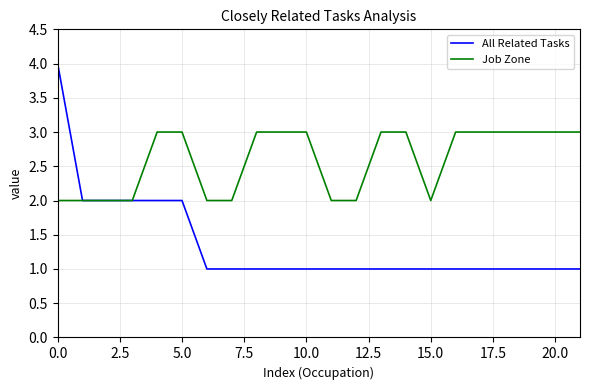

Reading left to right, list all the values displayed in this chart.

All Related Tasks: 4	2	2	2	2	2	1	1	1	1	1	1	1	1	1	1	1	1	1	1	1	1
Job Zone: 2	2	2	2	3	3	2	2	3	3	3	2	2	3	3	2	3	3	3	3	3	3